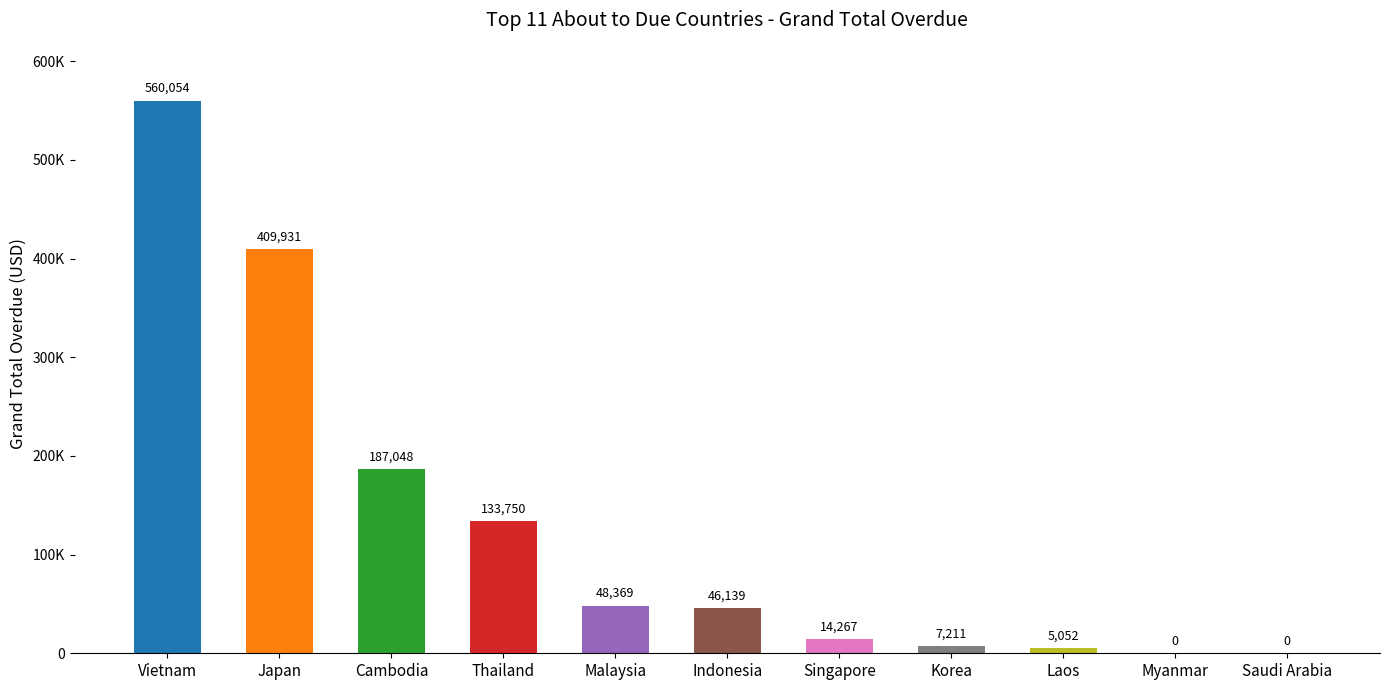

What is the ratio of the value at Malaysia to the value at Cambodia?

0.3